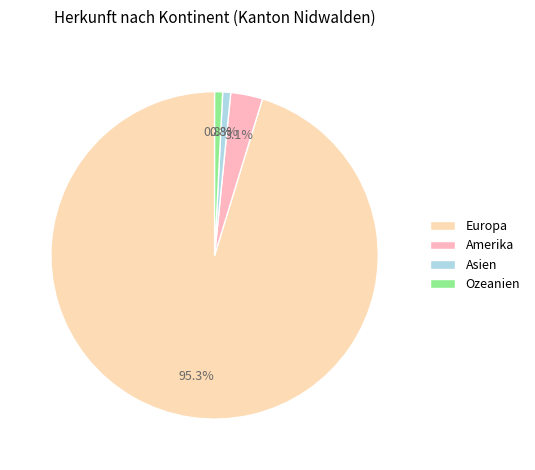

Combined, what portion of the pie is Amerika and Ozeanien?

3.9%